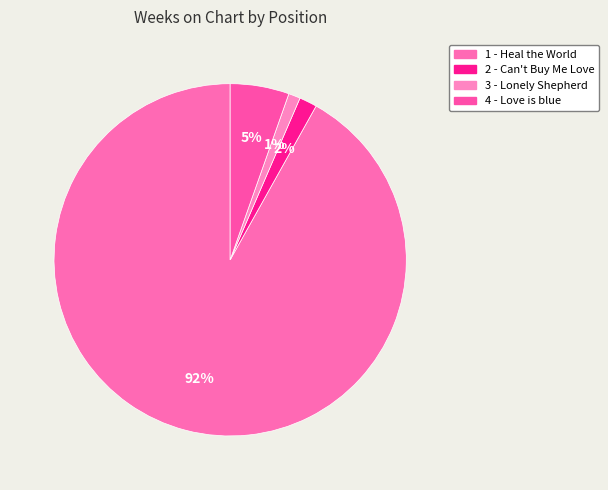

Count the number of slices in the pie.

4